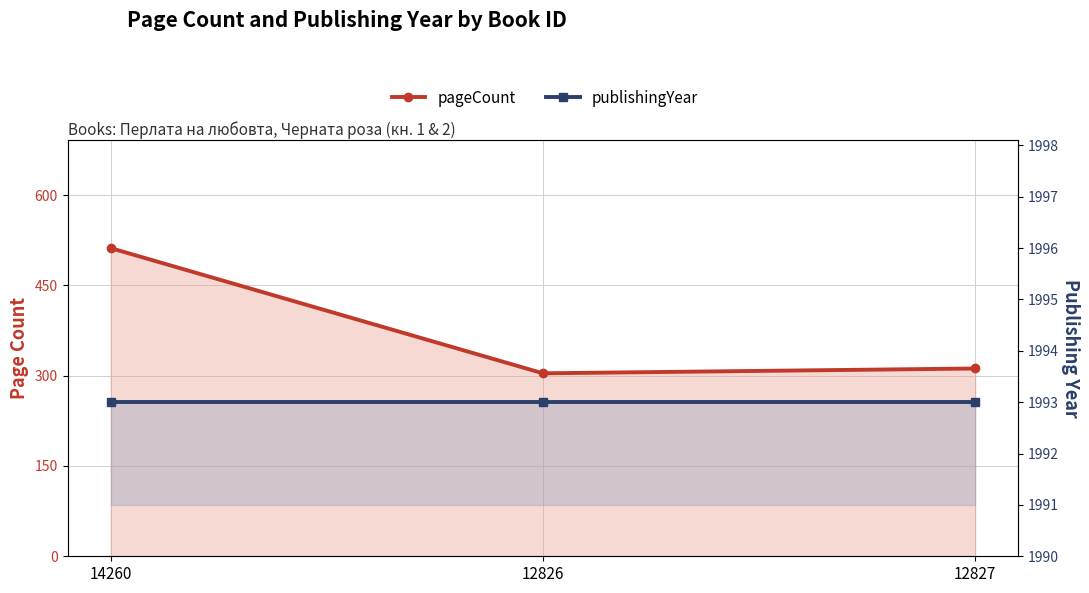

List the series in order of their overall mean, lowest first.

pageCount, publishingYear